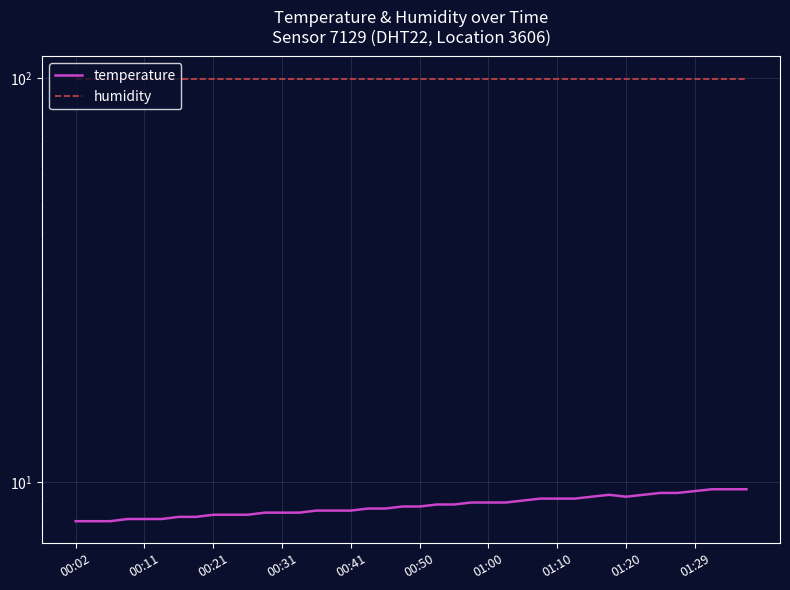

List the series in order of their overall mean, highest first.

humidity, temperature